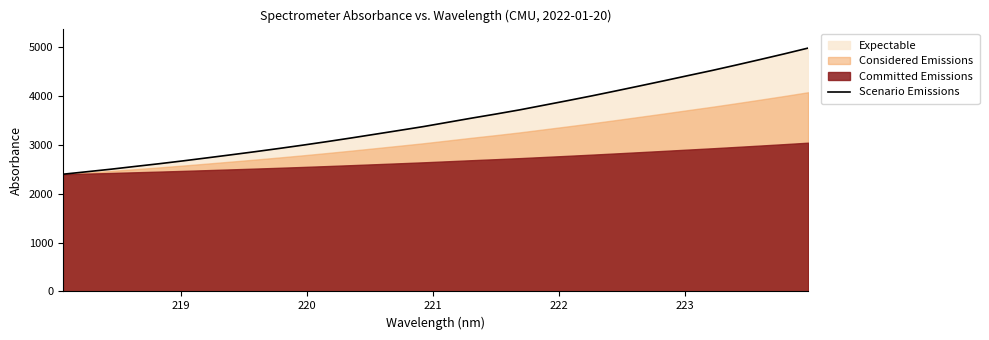

How many lines are shown in the chart?

1